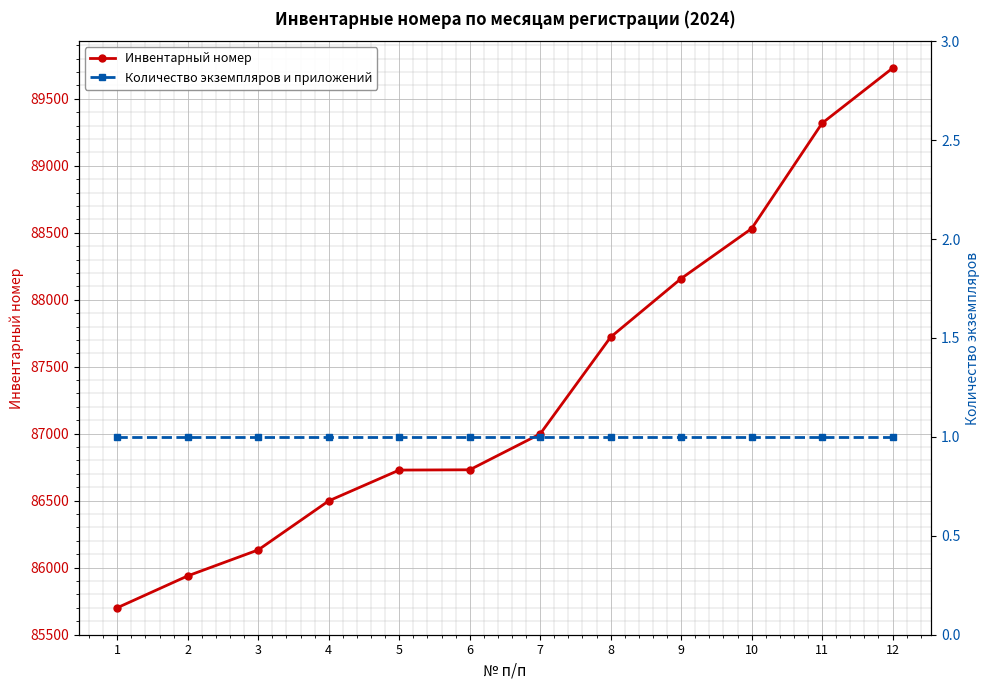

At how many categories does at least one series exceed 39470?

12